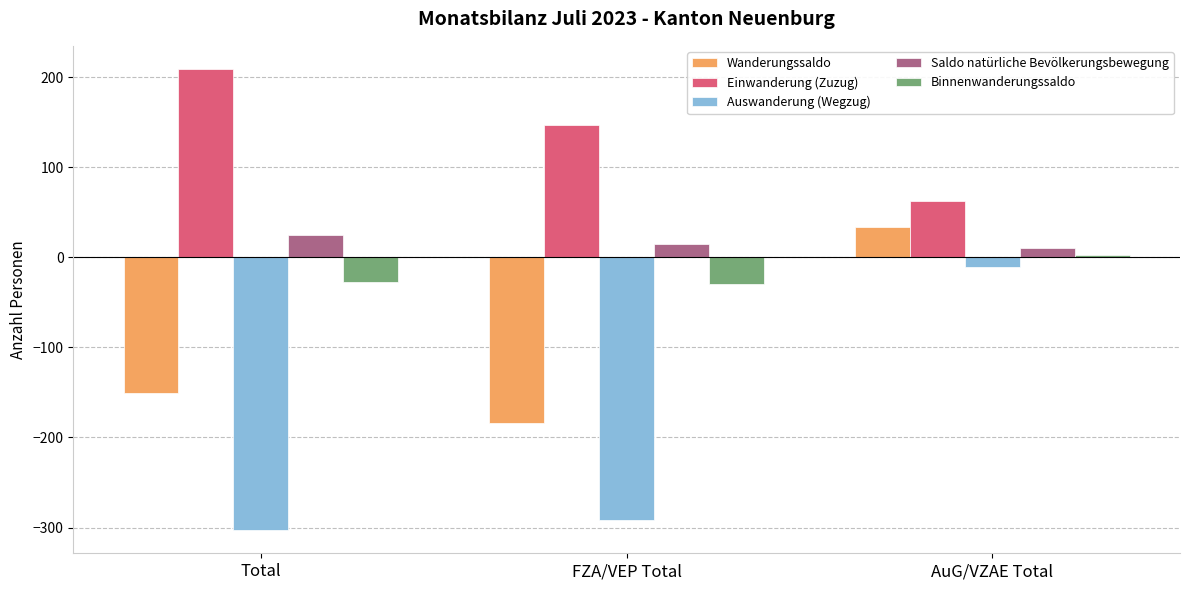

Which category has the lowest value in the Wanderungssaldo series?

FZA/VEP Total